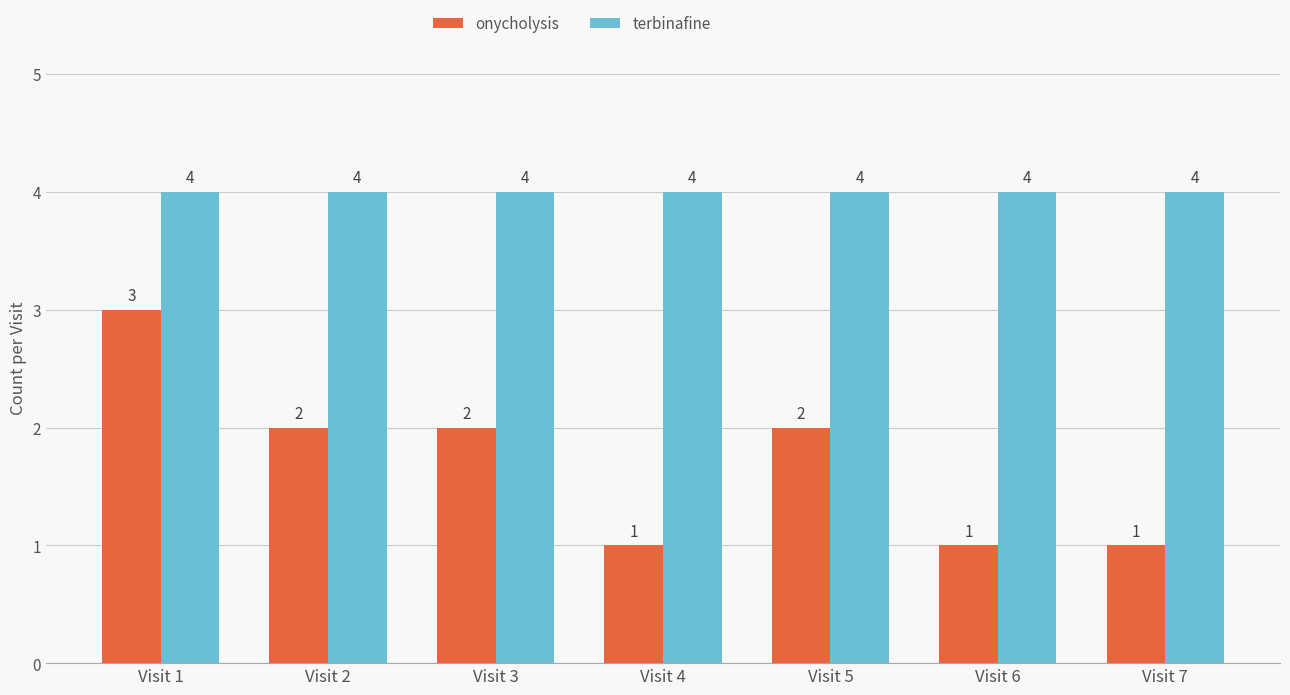

At Visit 6, list the series in order from smallest to largest.

onycholysis, terbinafine